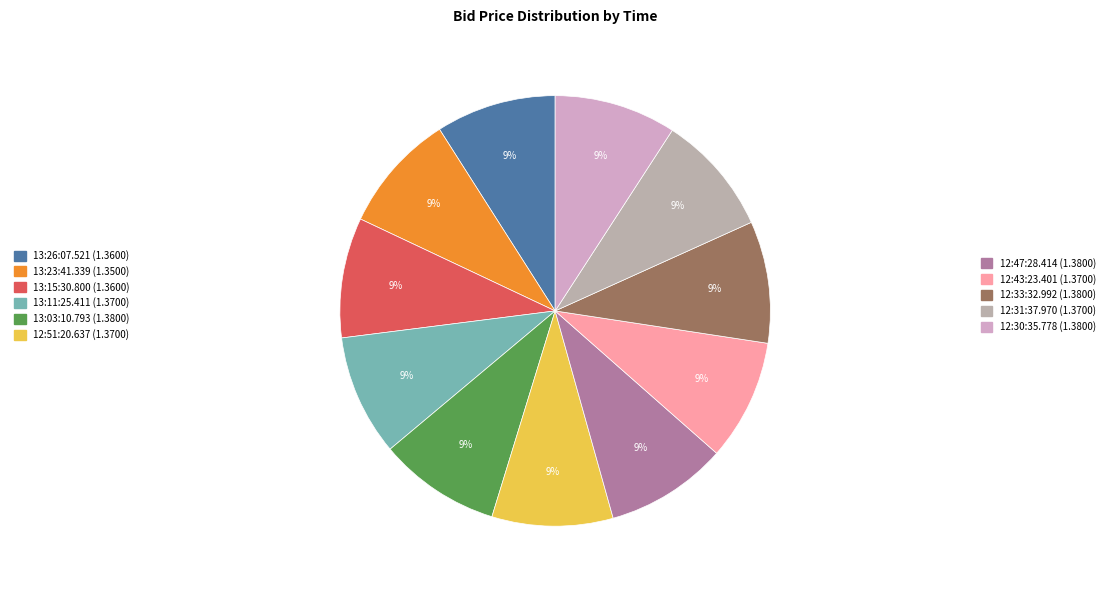

Is 13:15:30.800 the majority of the pie?

No